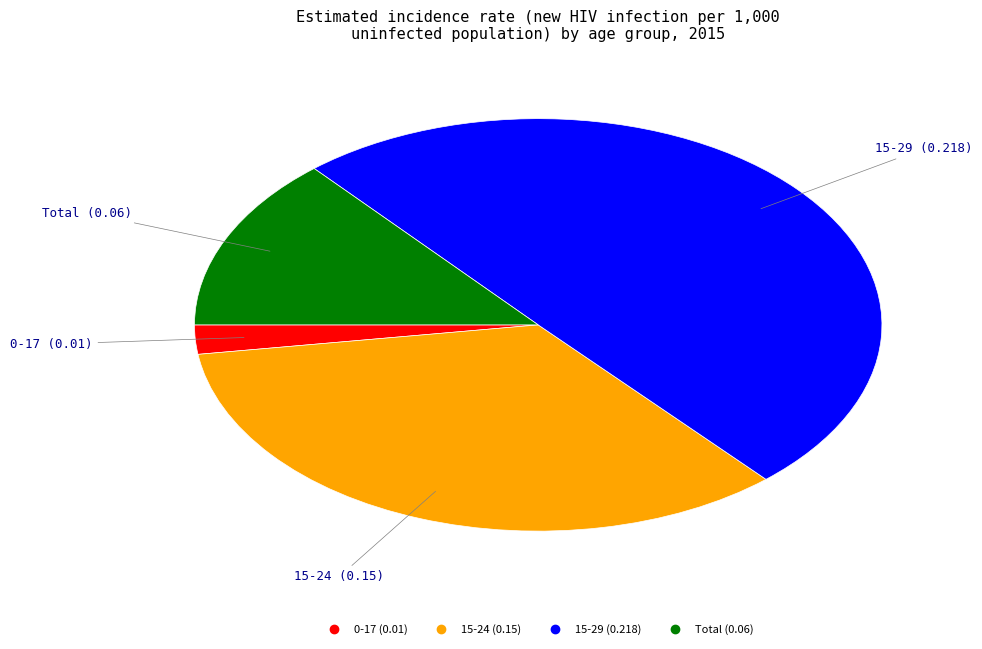

What is the largest slice in the pie chart?

15-29